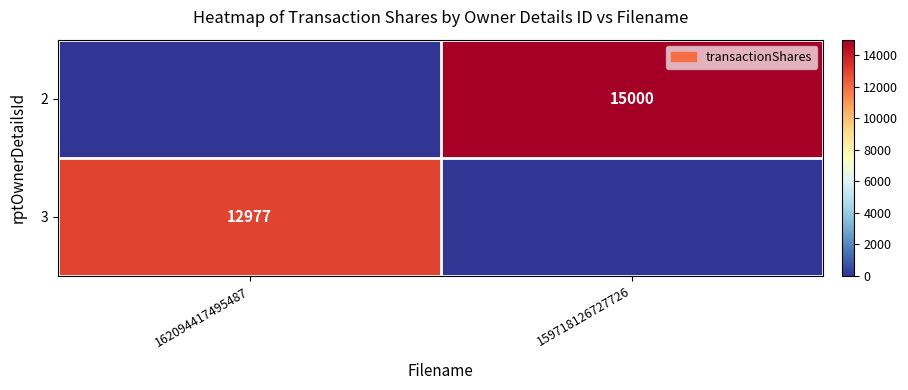

What is the total value across all series at 159718126727726?

15000